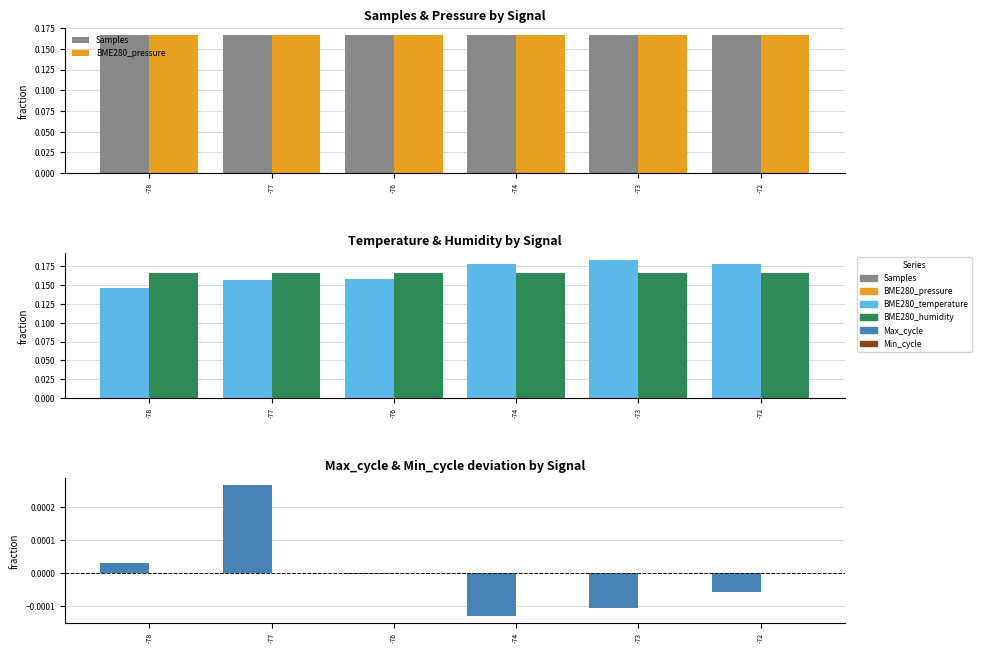

At which label does Max_cycle reach its peak?

-77